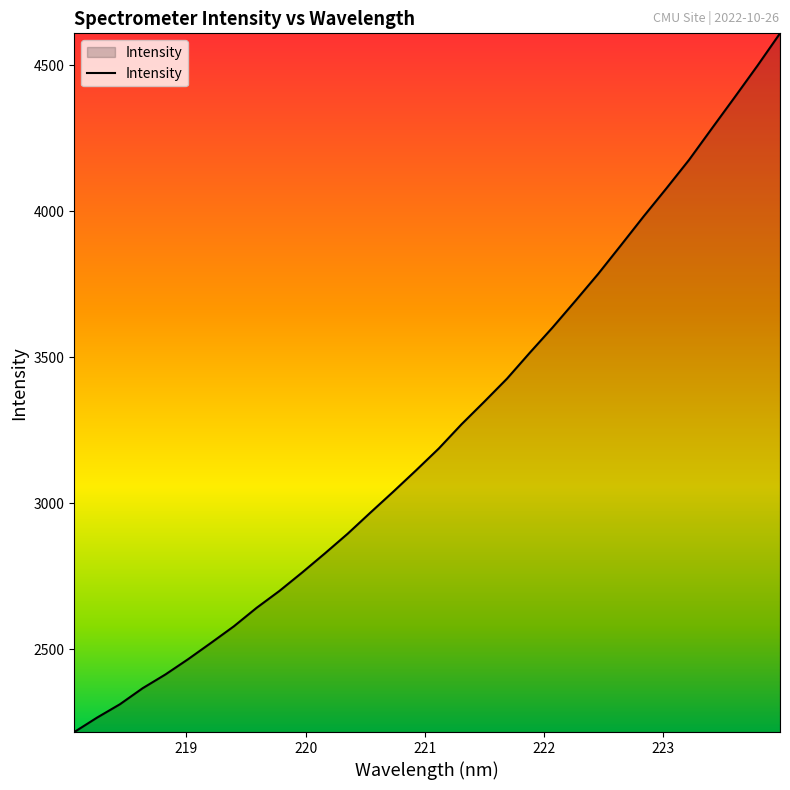

What is the maximum value shown in the chart?

4609.7